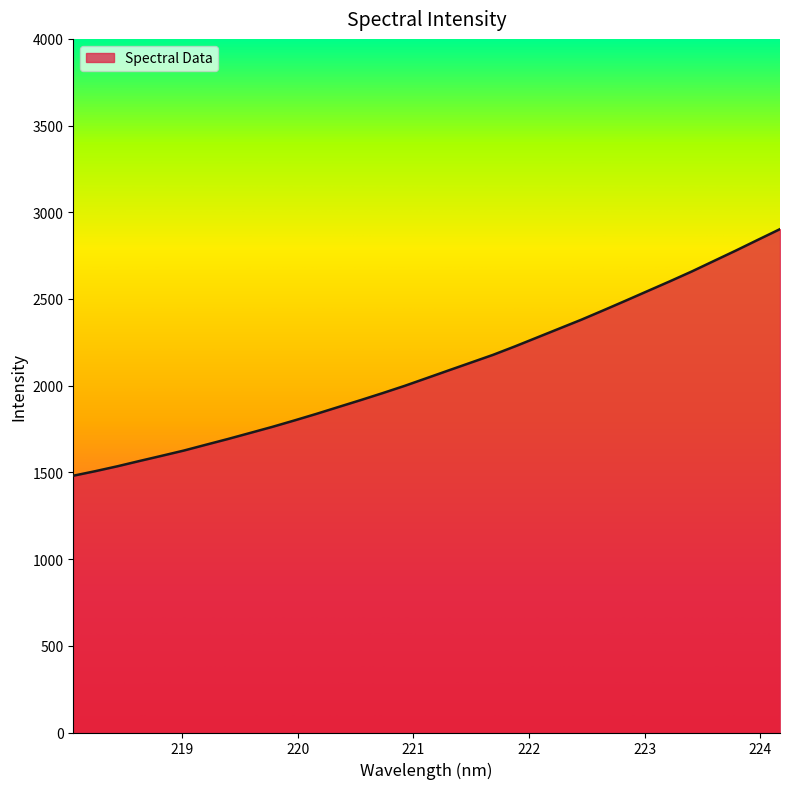

What is the smallest value displayed?

1480.8